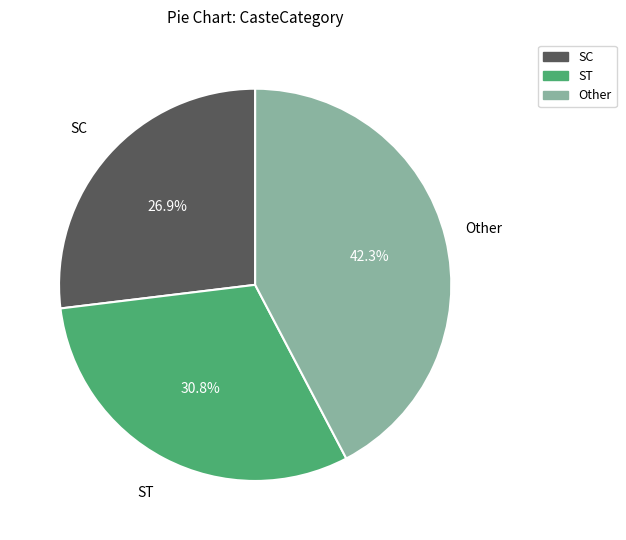

Count the number of slices in the pie.

3